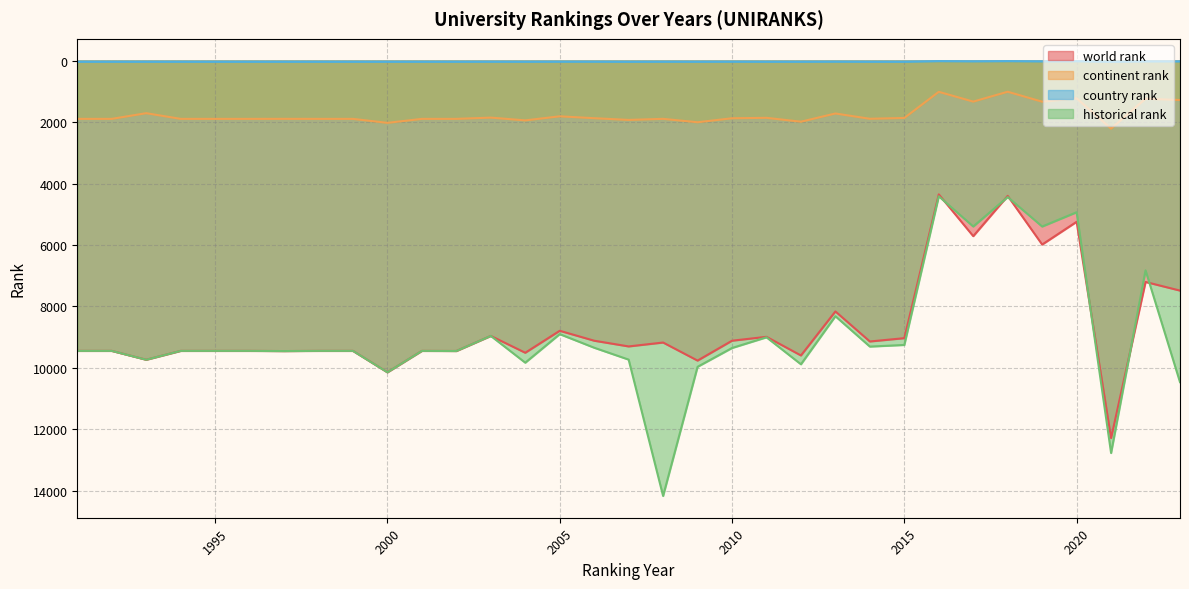

True or false: country rank and world rank intersect in this chart.

False